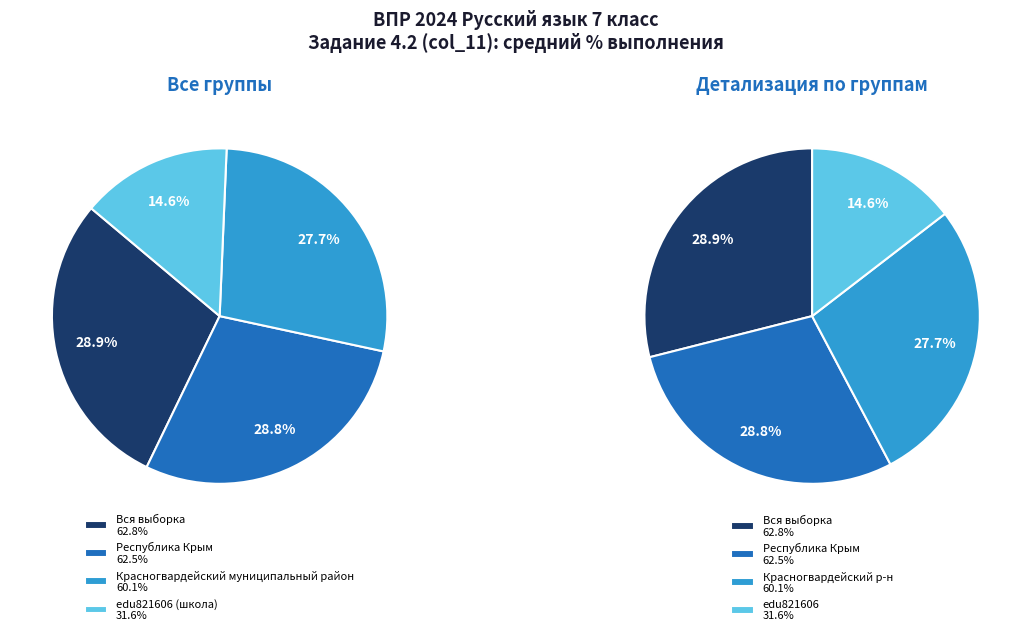

To the nearest percent, what percentage of the pie is Республика Крым?

29%